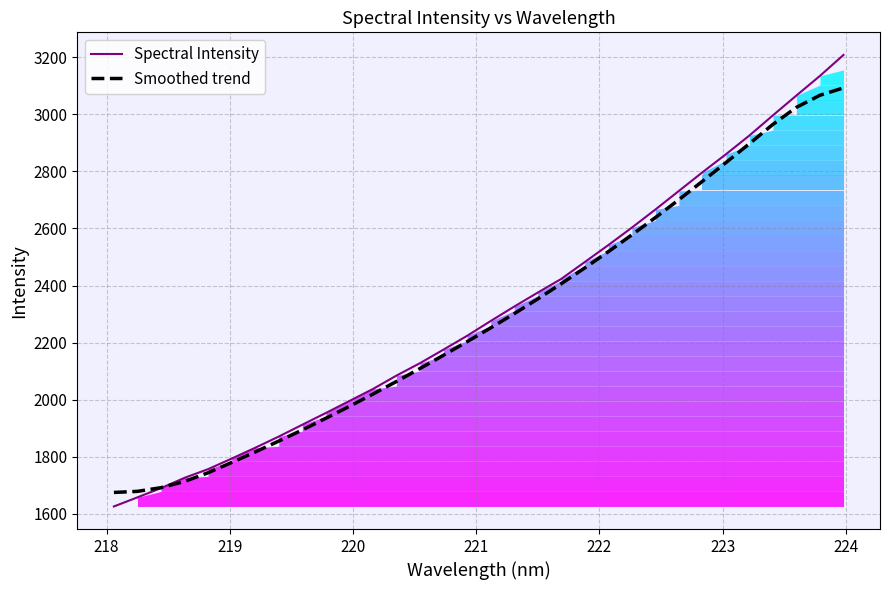

What is the value of the Smoothed trend point at the 29th from the left?

2965.0